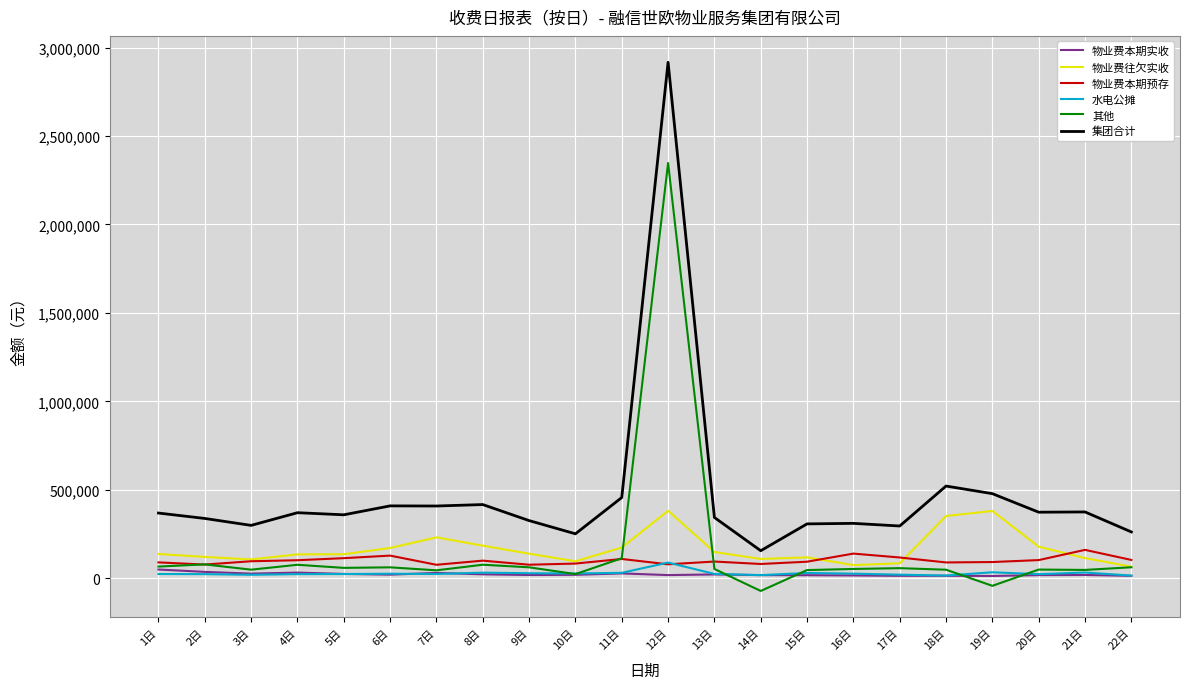

Which series has the largest total across all categories?

集团合计